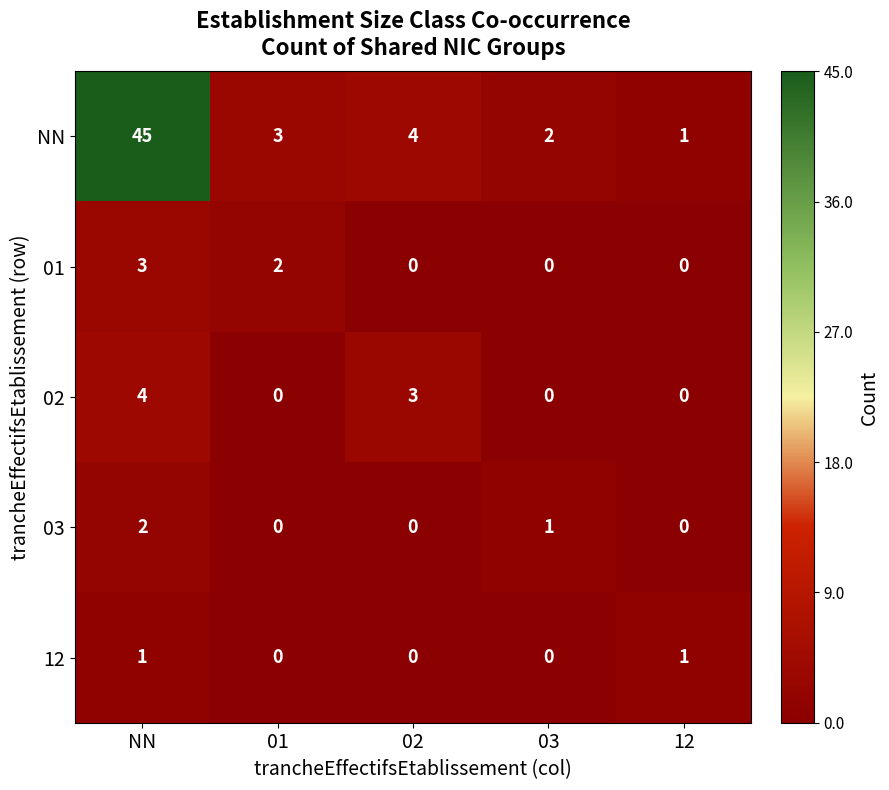

Which series has the largest range (max minus min)?

NN